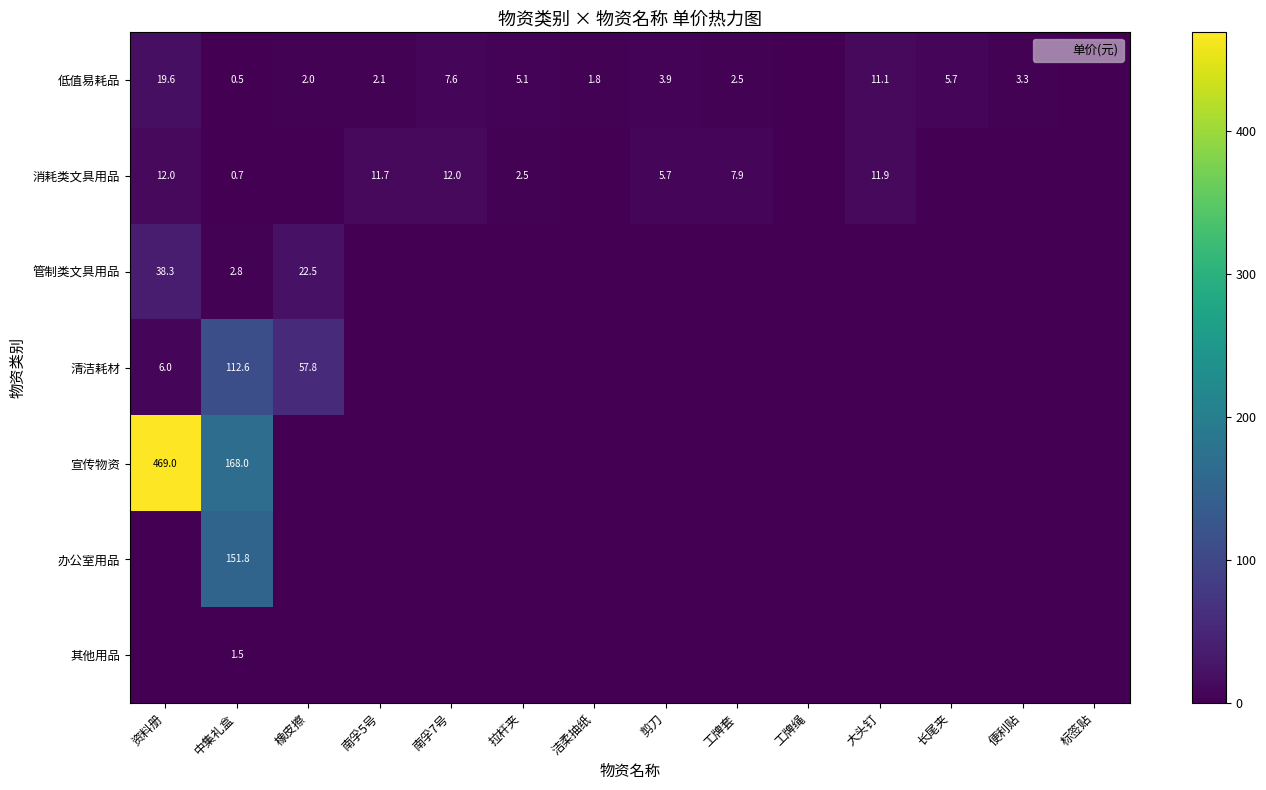

What is the spread (max minus min) of values at 橡皮擦?

57.8